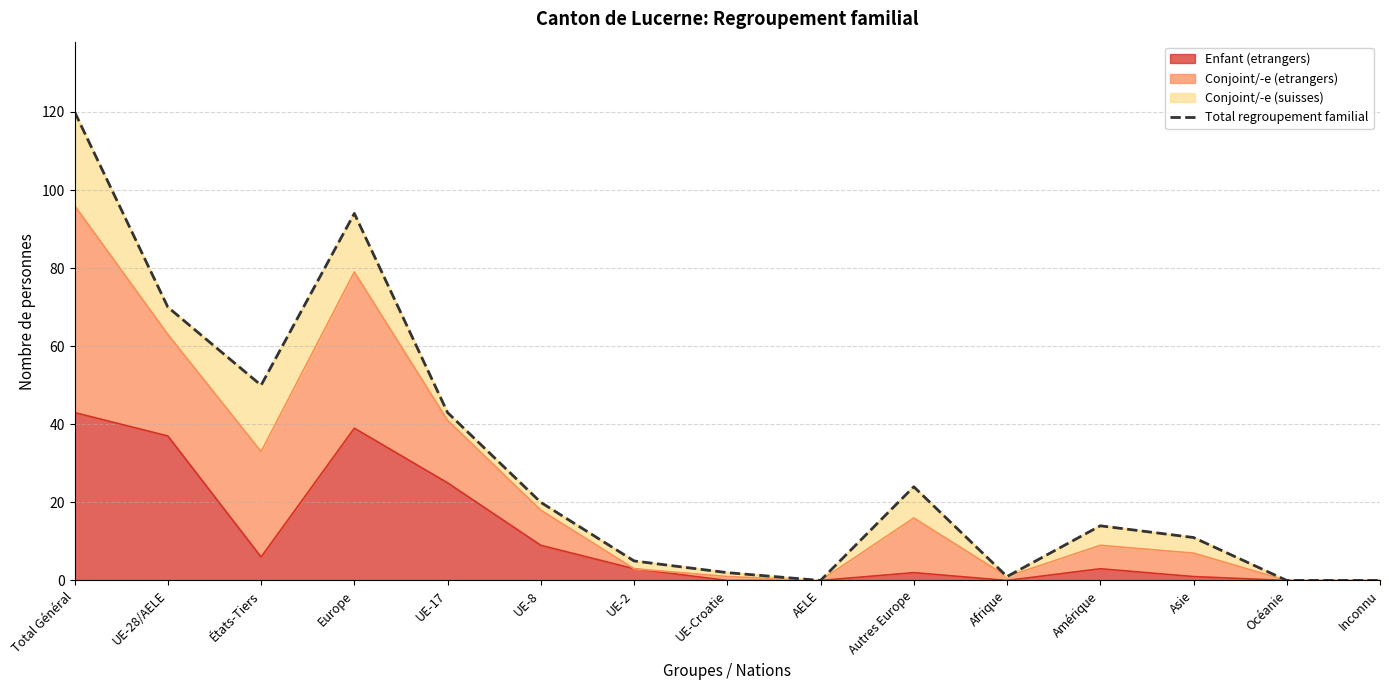

What is the sum of the values at Inconnu and Europe?

94